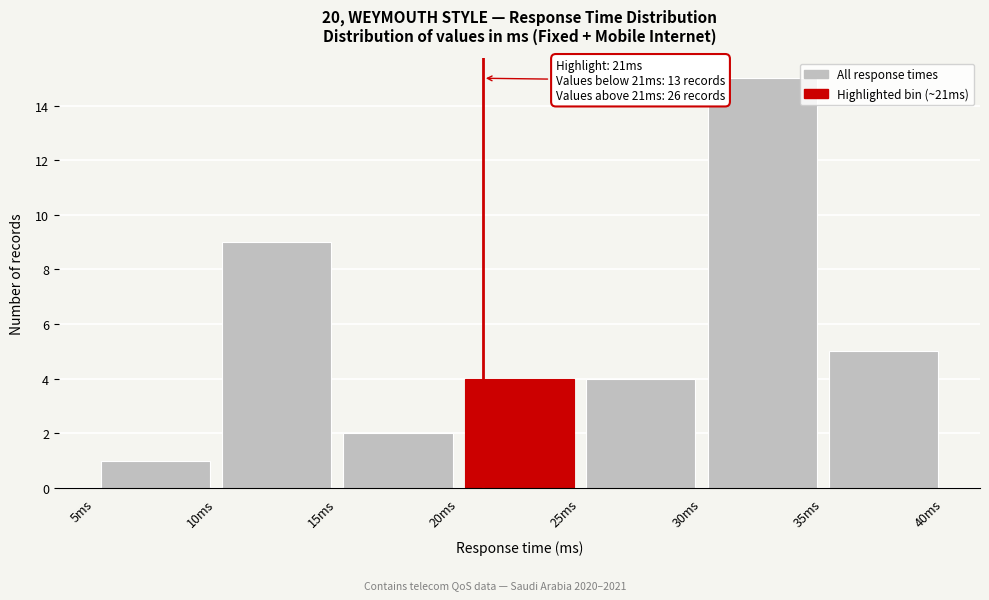

Which range on the x-axis has the tallest bar?

30 to 35